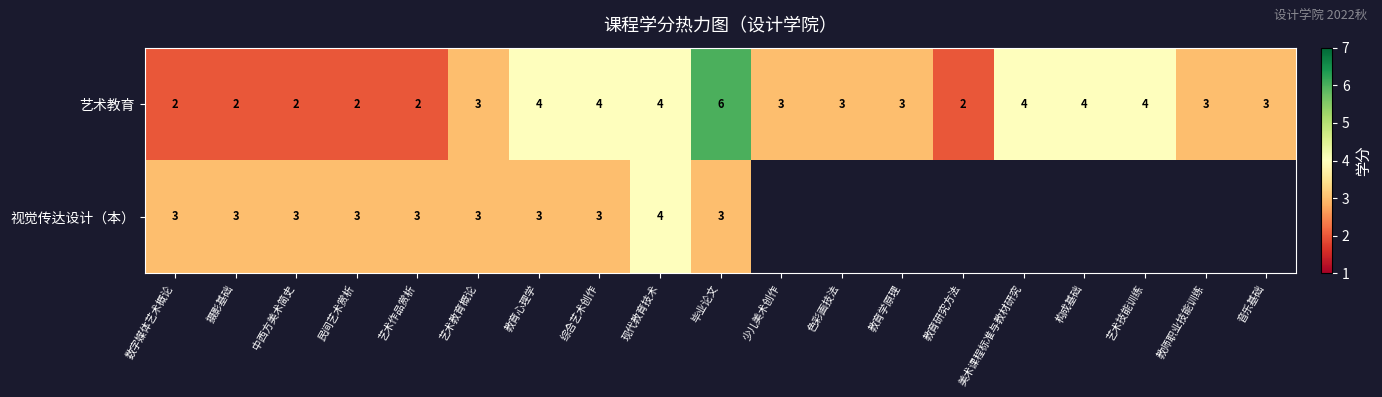

Is it true that 视觉传达设计（本） equals 4.0 at 数字媒体艺术概论?

False